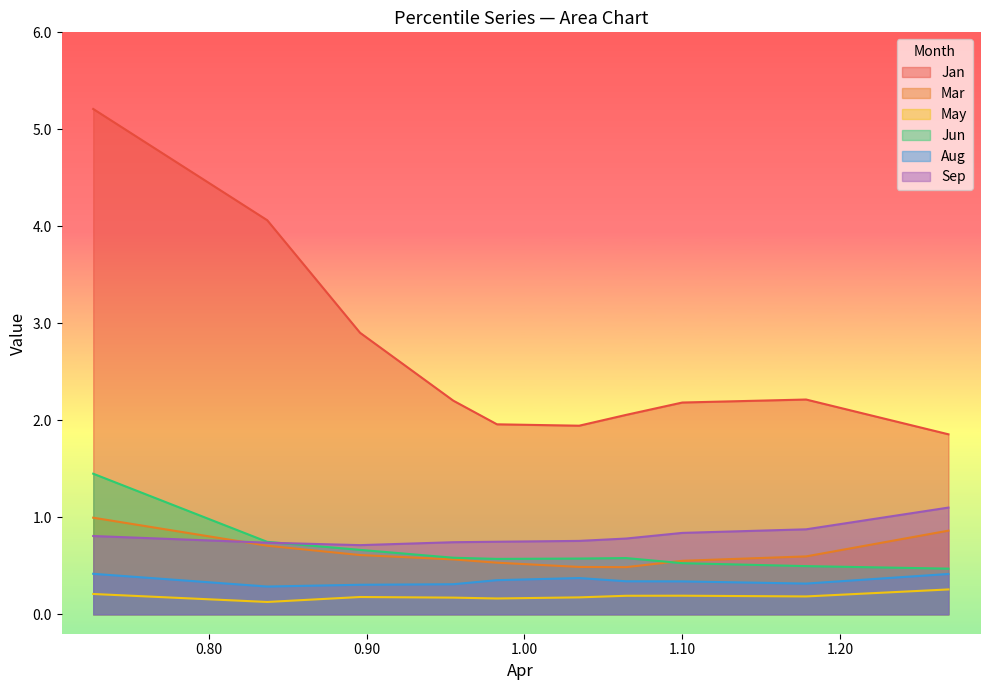

What is the approximate value of Aug at pct35?

0.3